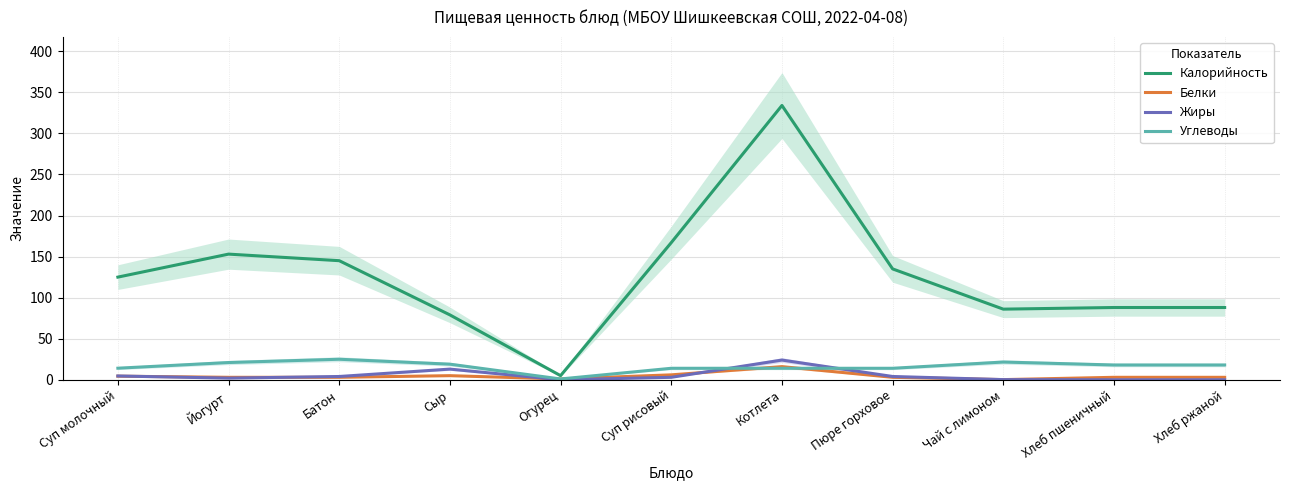

What position from the left is Пюре горховое?

8